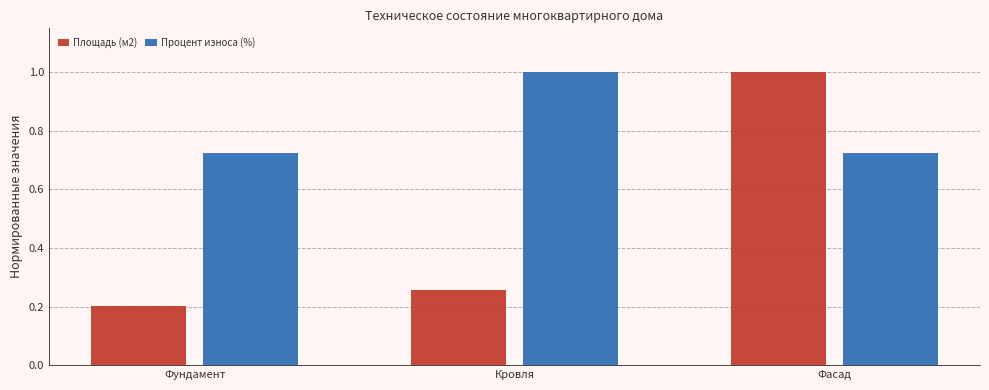

At which category is the sum across all series the highest?

Фасад